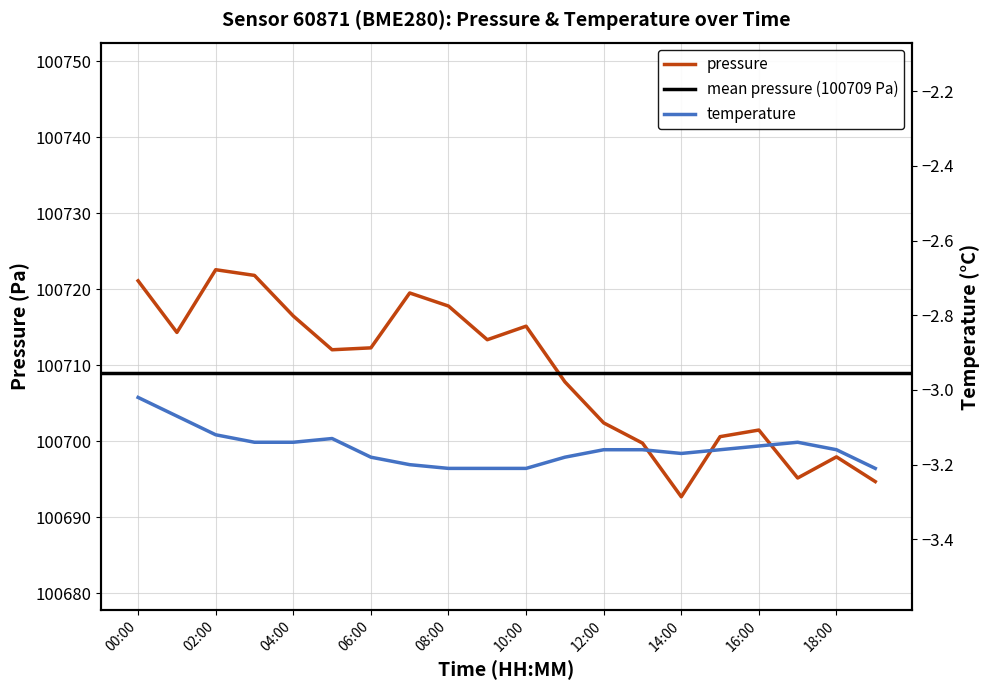

What is the label of the 5th point from the right?

15:00